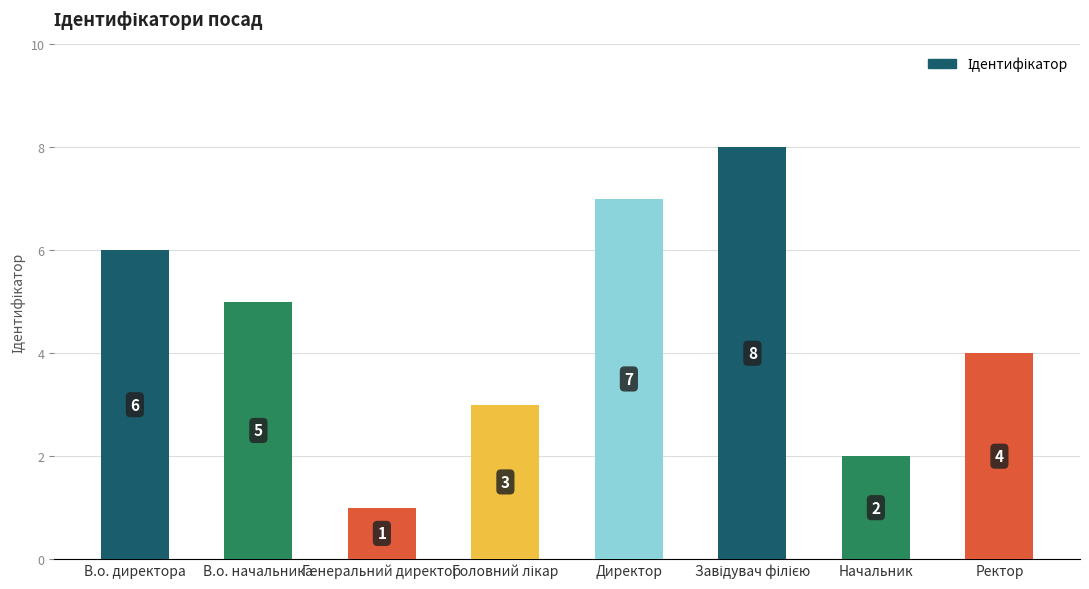

Which has a higher value, В.о. директора or В.о. начальника?

В.о. директора